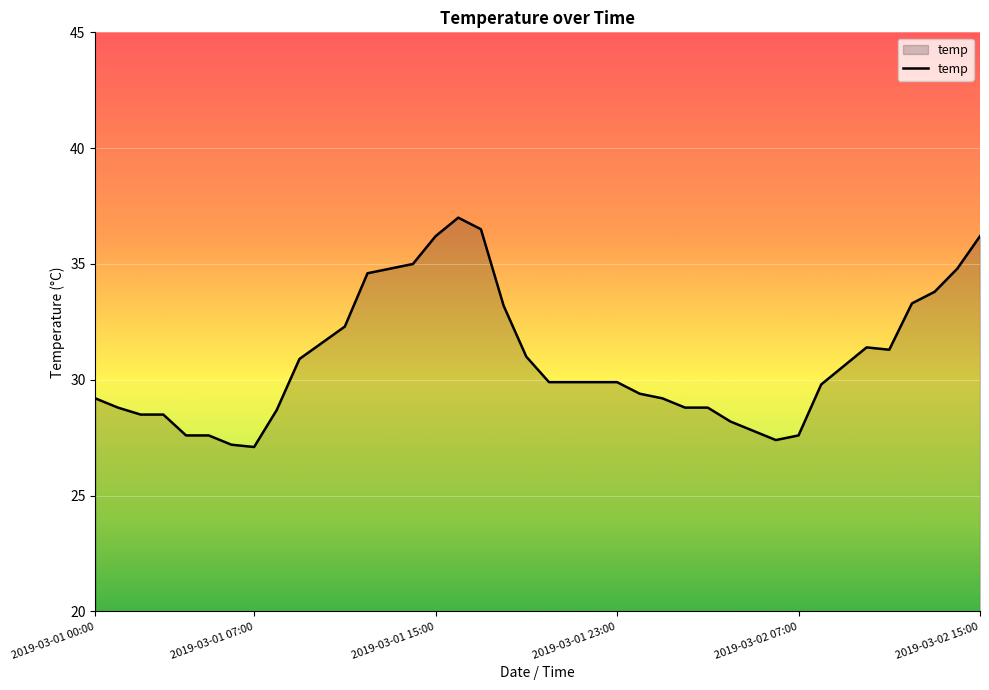

What is the difference between the maximum and minimum values?

9.9